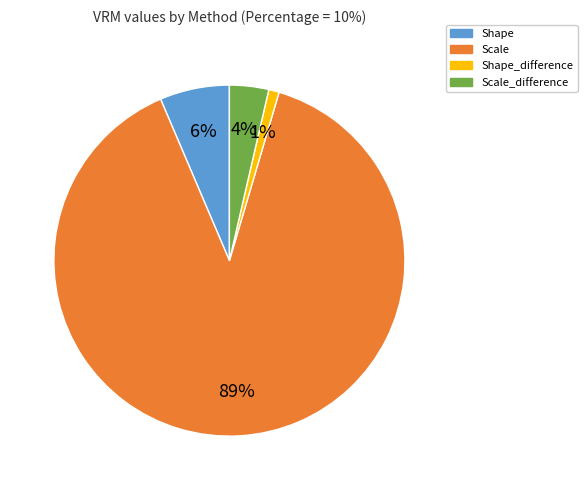

To the nearest percent, what is the difference between the largest and smallest slice percentages?

88%